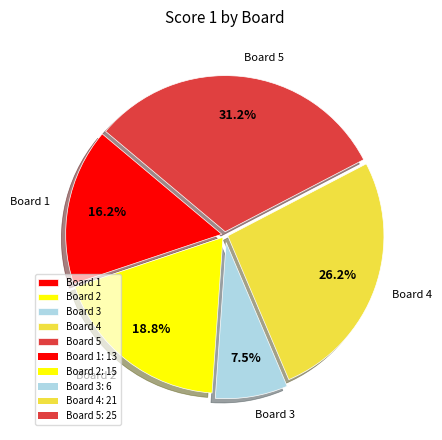

Rank the categories by value from highest to lowest.

Board 5, Board 4, Board 2, Board 1, Board 3